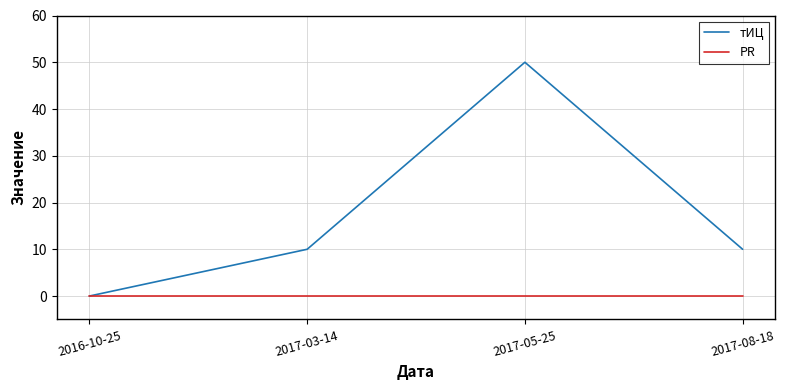

List the series in order of their overall mean, lowest first.

PR, тИЦ